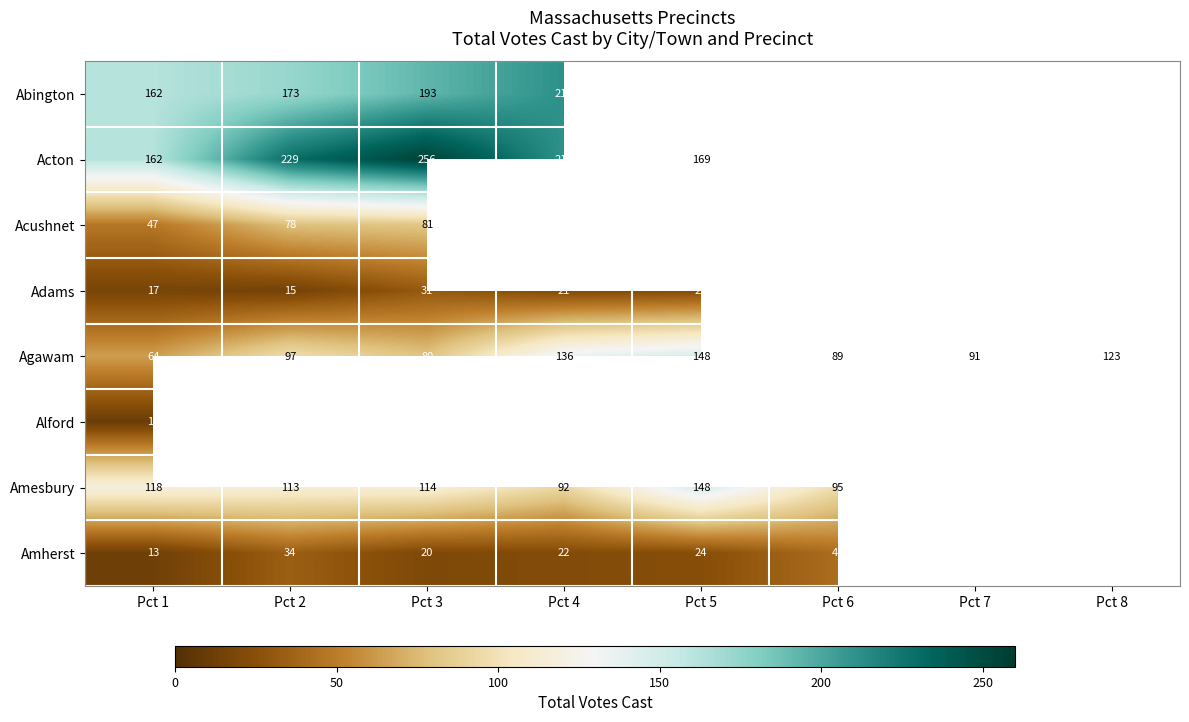

Which category has the highest value across all series?

Pct 3